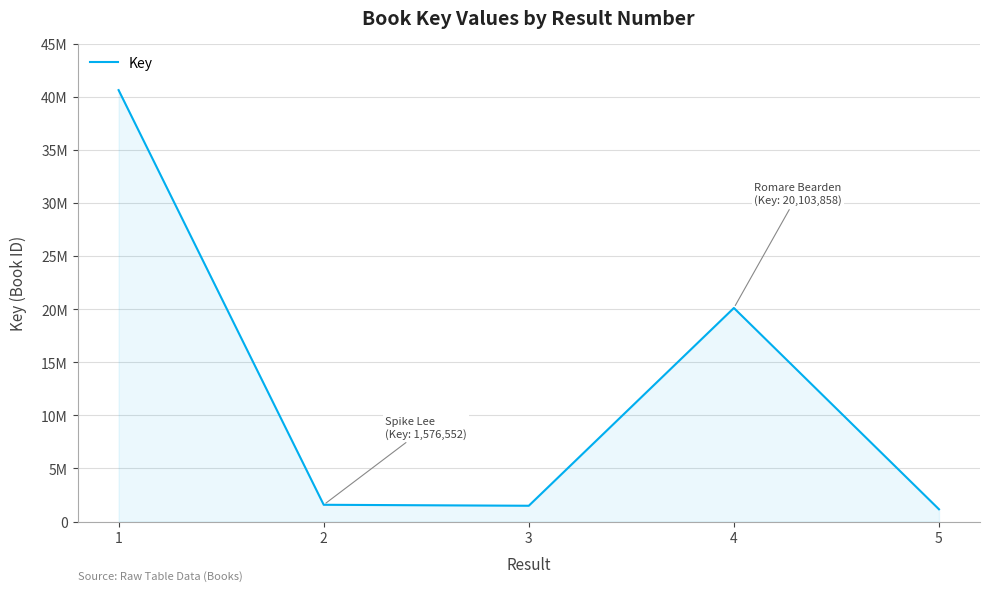

The value at 3 is 2642392. True or false?

False